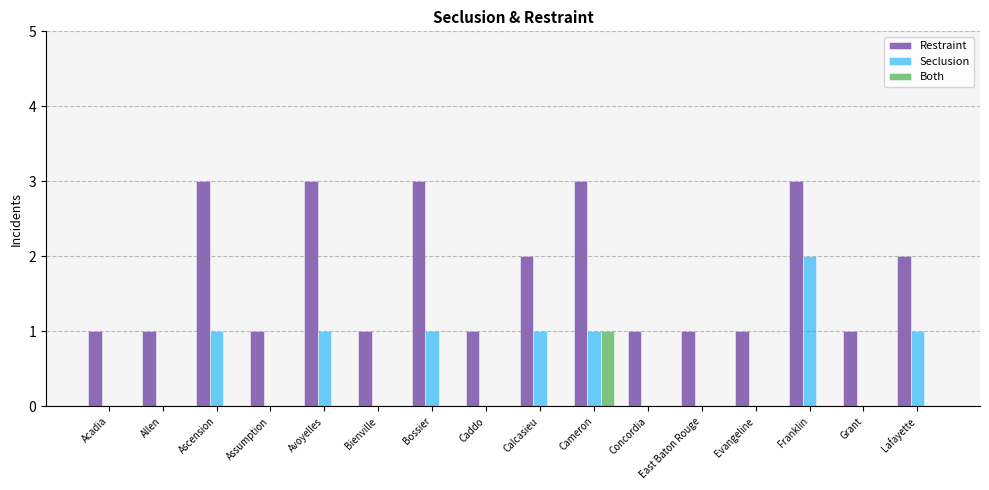

The Restraint series shows 0 at Bienville. True or false?

False